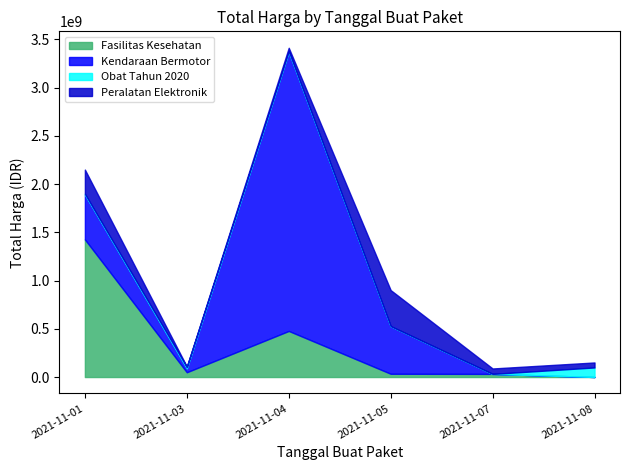

At which label is Kendaraan Bermotor closest to 1446061000?

2021-11-05